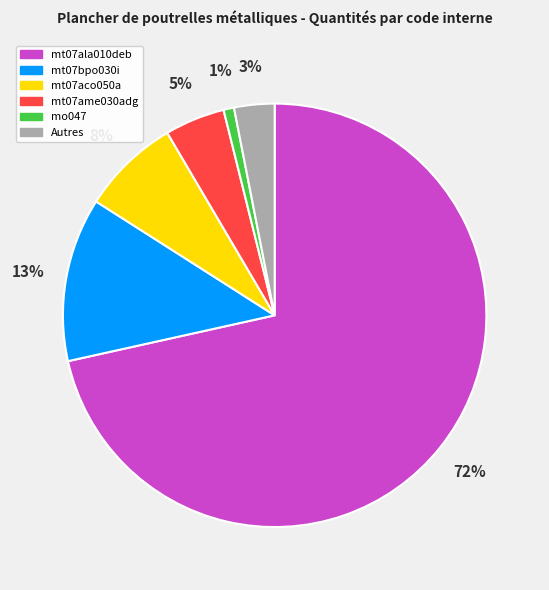

True or false: mt07ala010deb accounts for 72% of the total.

True